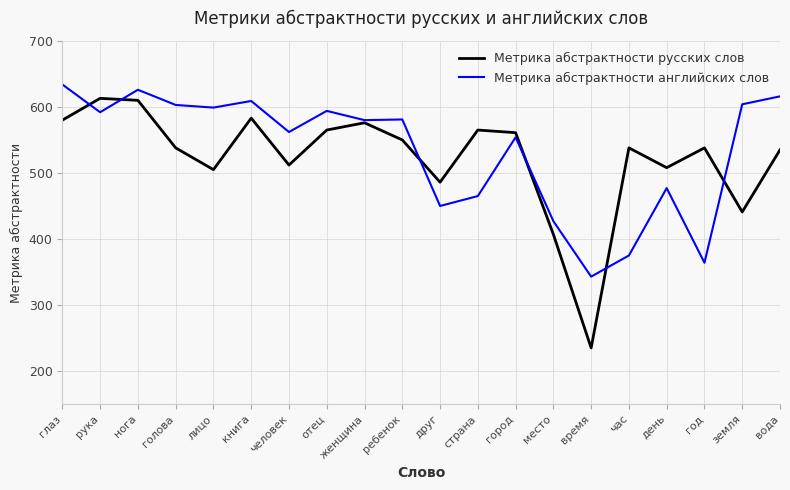

What position from the right is рука?

19